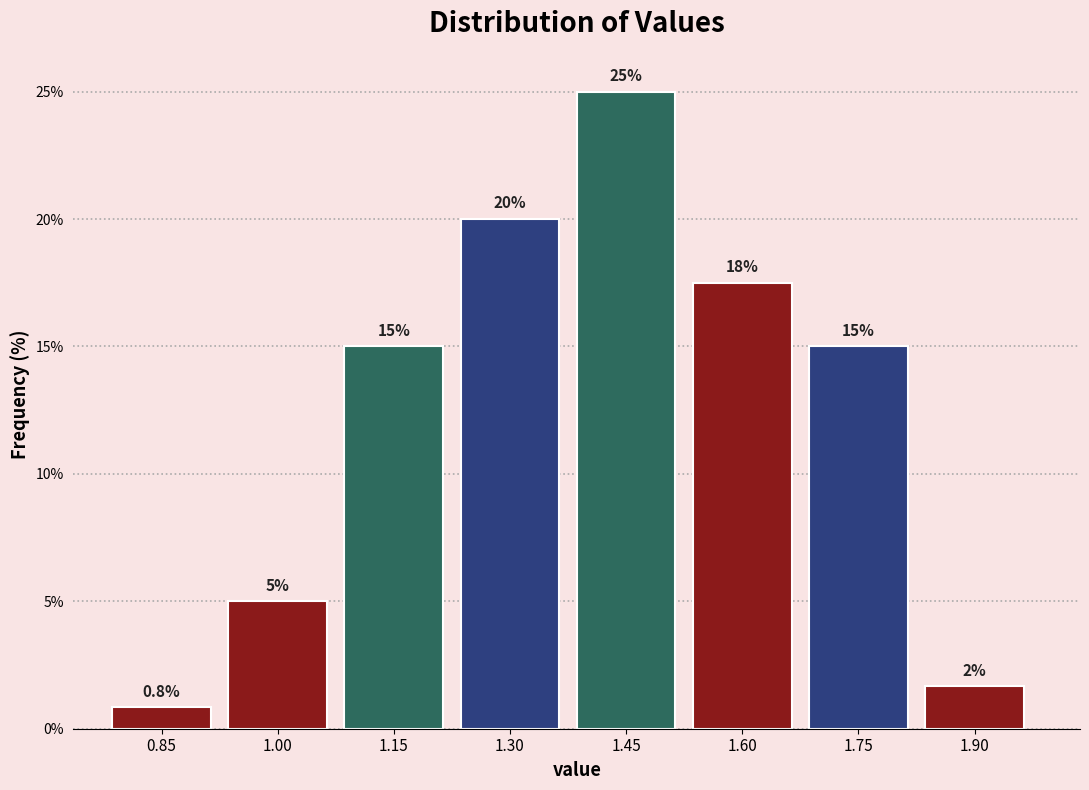

The chart shows a value of 8.9 at 1.00. True or false?

False